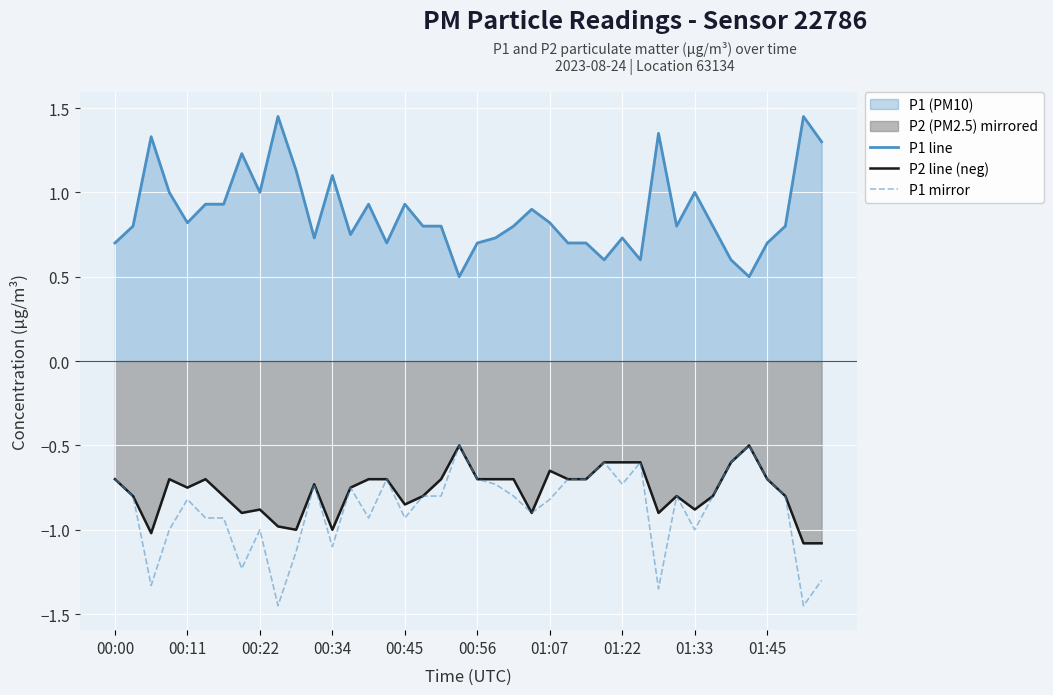

What is the total value across all series at 19?

-0.5